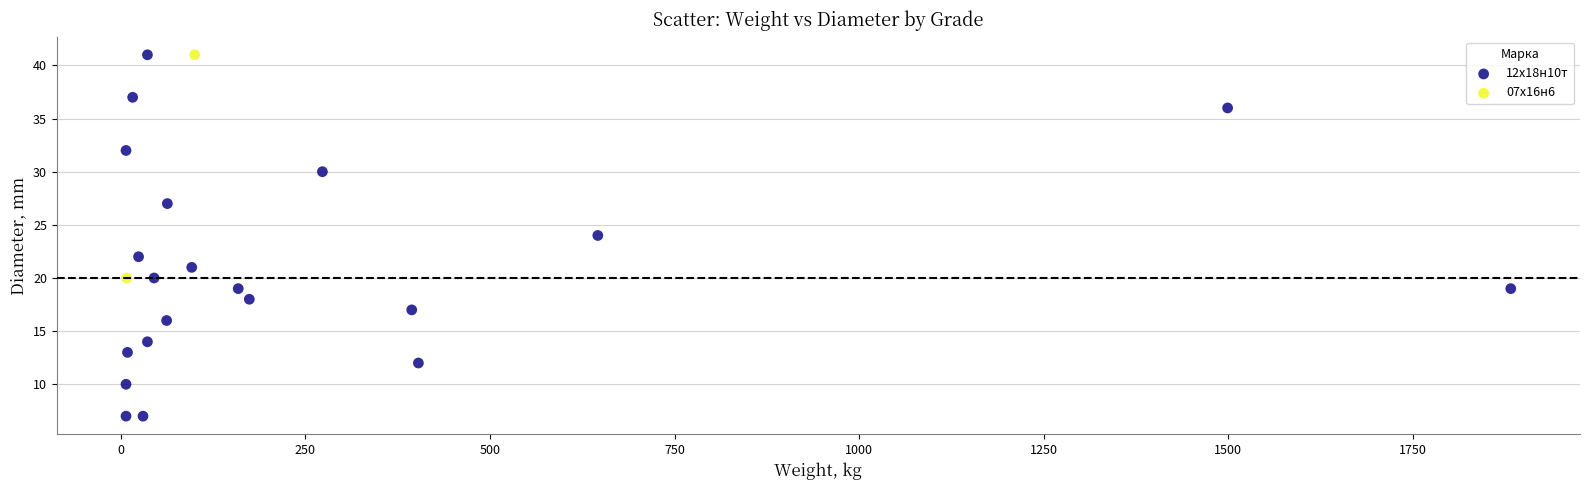

What are all the series names shown in the legend?

12х18н10т, 07х16н6